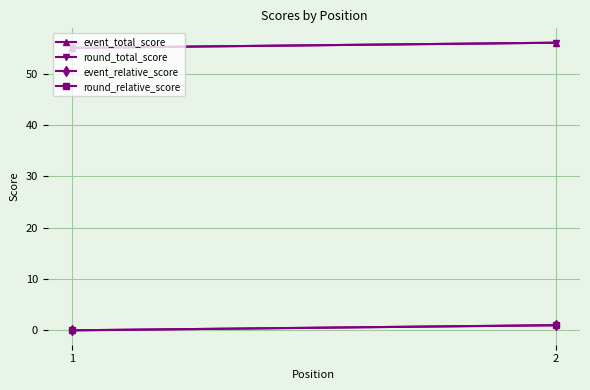

The round_relative_score series shows 1 at 2. True or false?

True